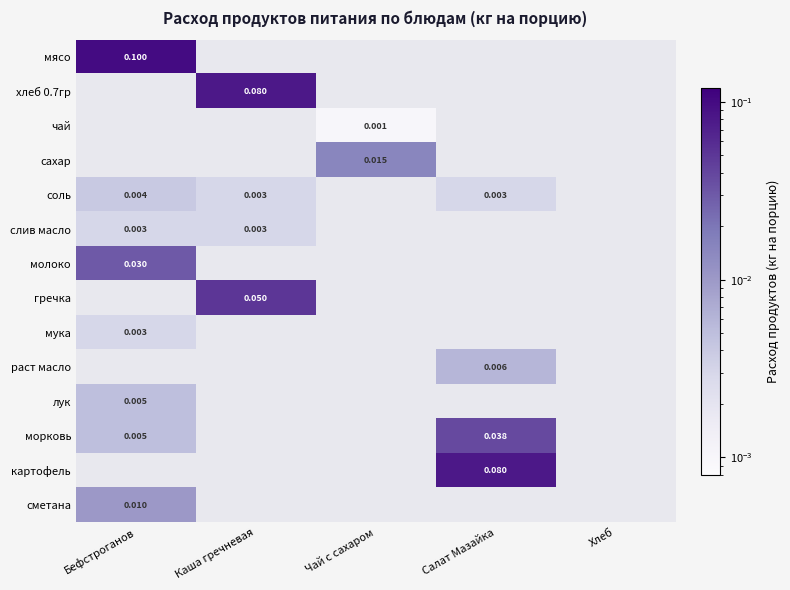

Is the value of гречка at Каша гречневая greater than the value of сметана at Бефстроганов?

Yes